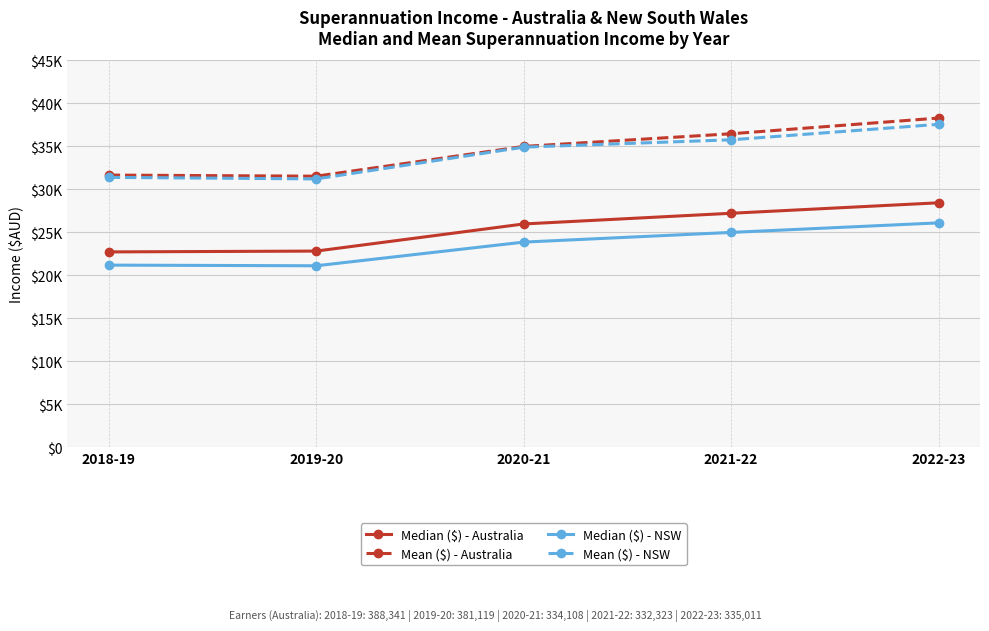

The value of Median ($) - NSW at 2021-22 is 5796. True or false?

False